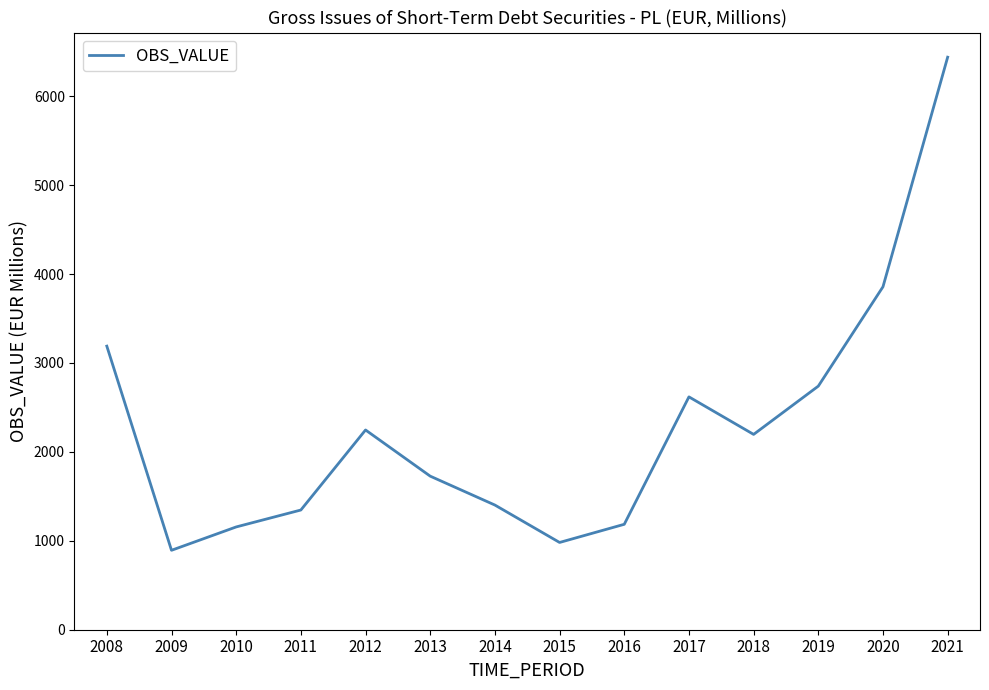

At which label is the value closest to 3666?

2020